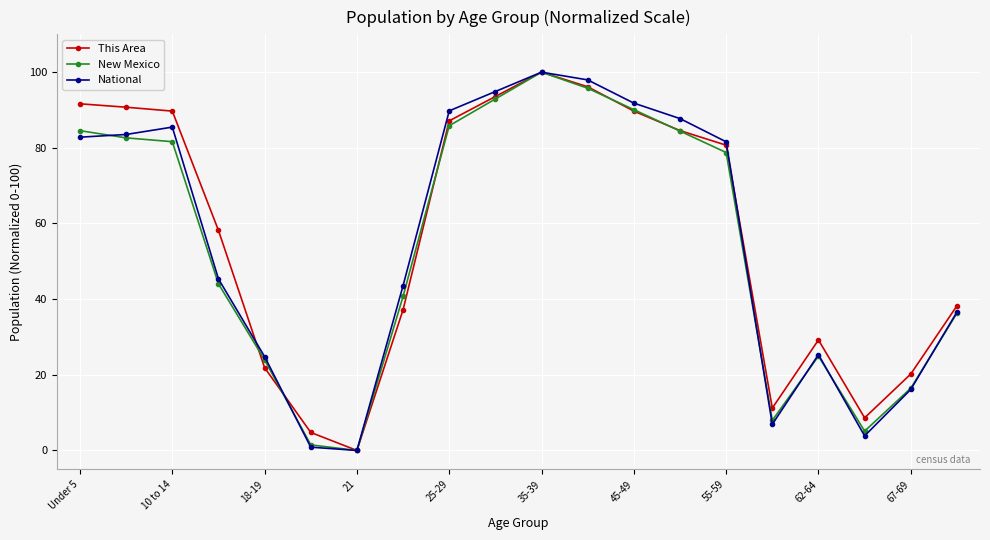

What is the value of the New Mexico point at the 2nd from the left?

82.6